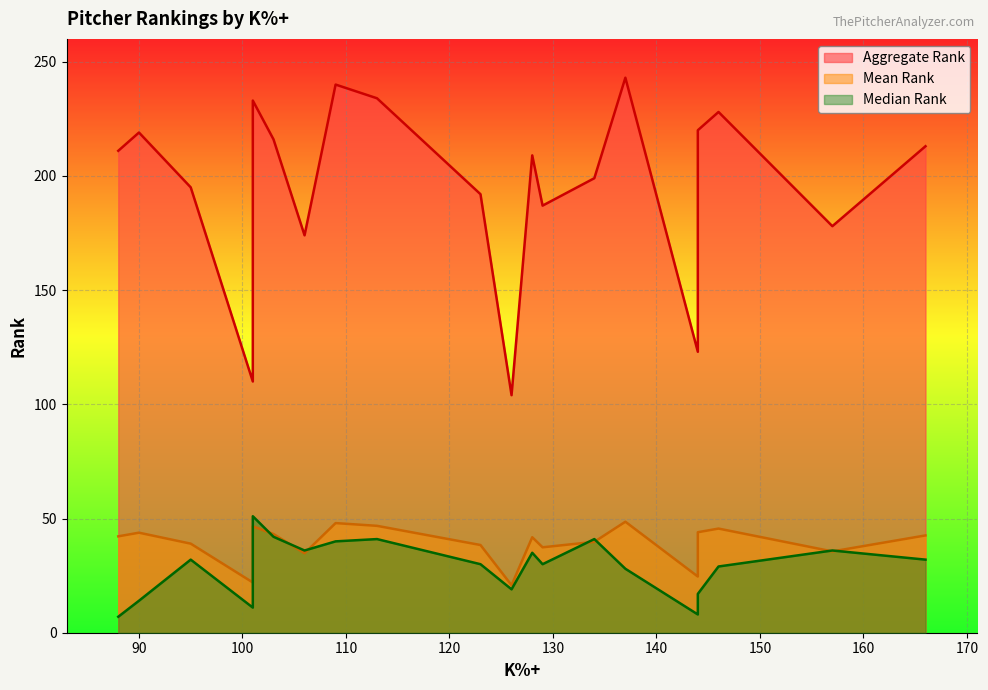

What is the difference between the Median Rank values at deGrom and Rodriguez?

32.0